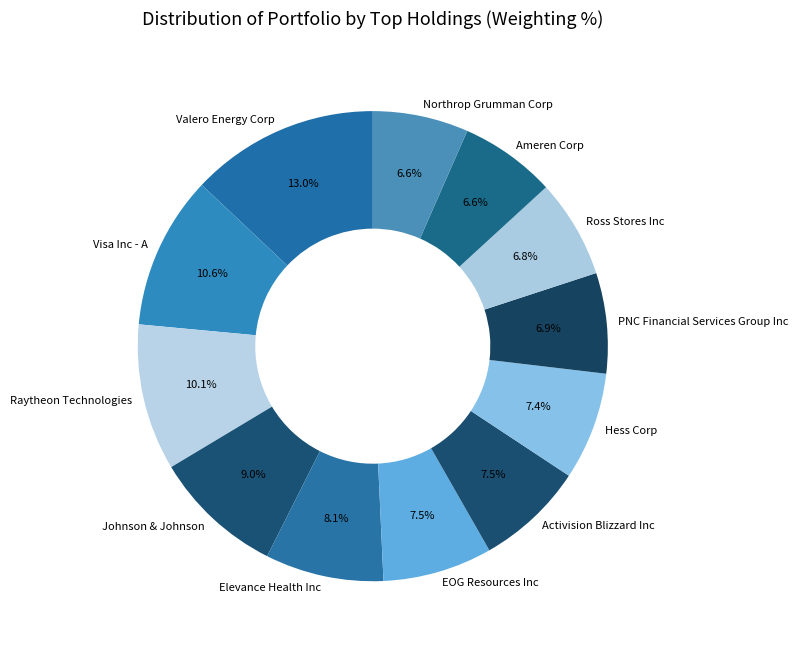

How much of the chart is everything except Elevance Health Inc?

91.9%